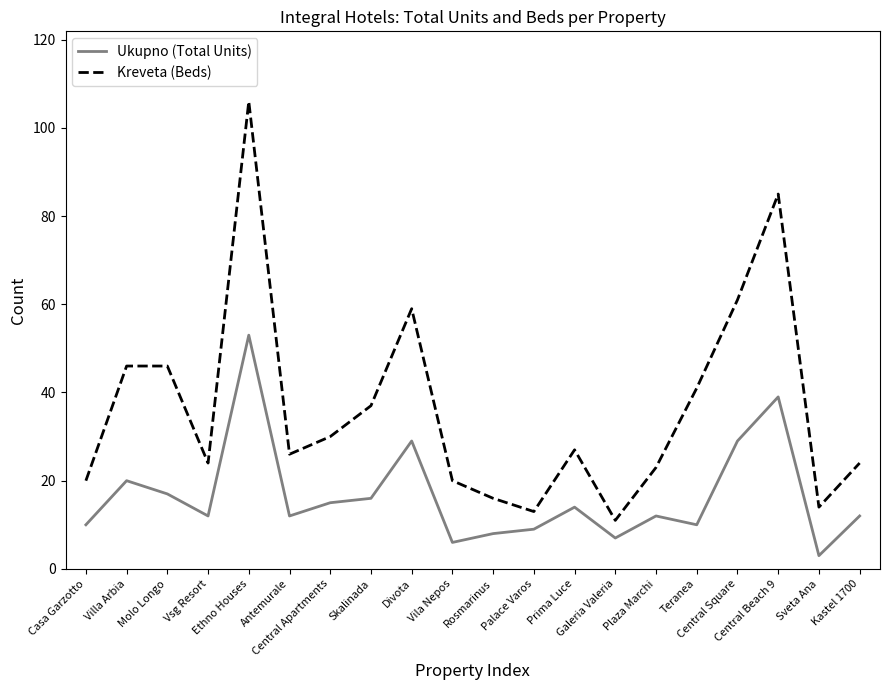

The Kreveta (Beds) series shows 11 at Galeria Valeria. True or false?

True